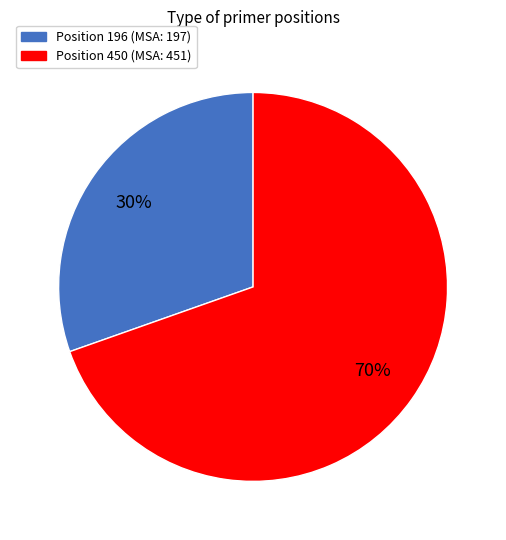

To the nearest percent, what is the average slice percentage?

50%